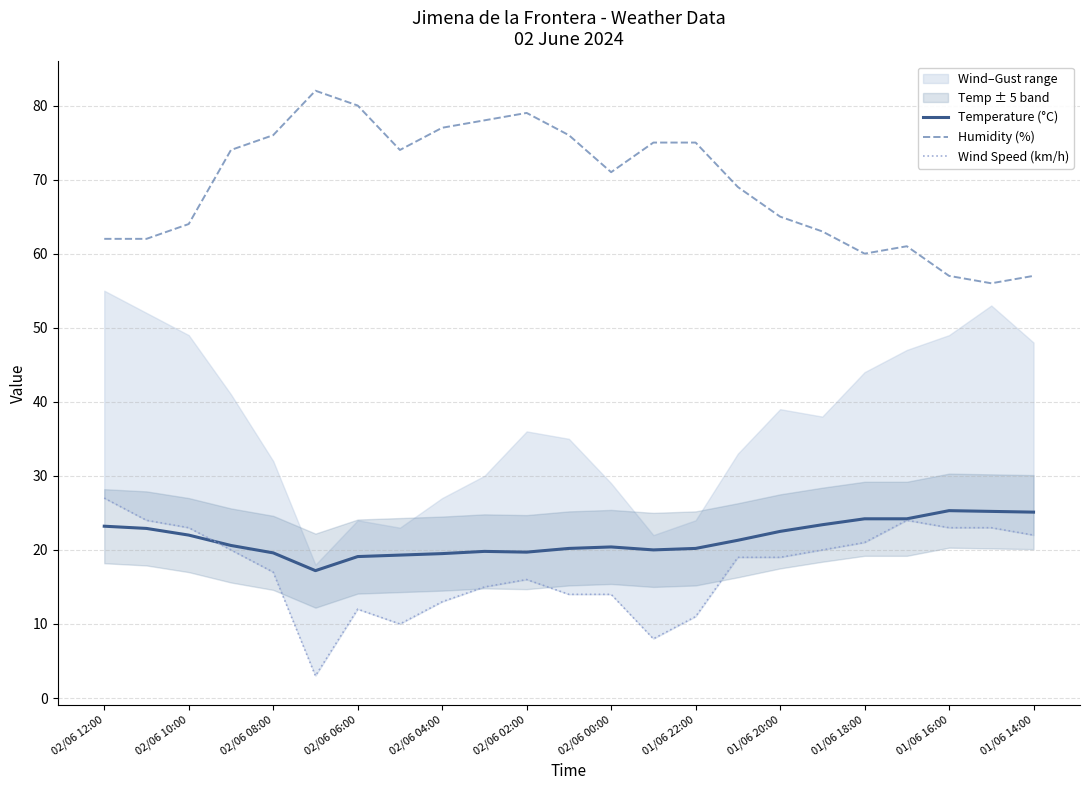

How many data points in Humidity (%) are less than 71?

11